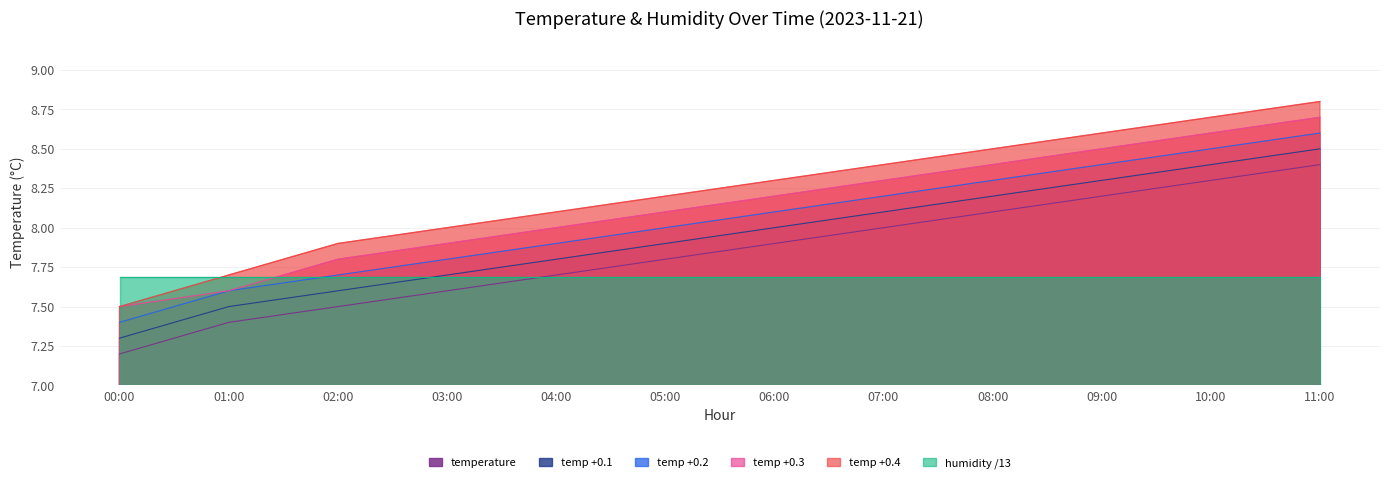

The value at 00:00 is 4.5. True or false?

False